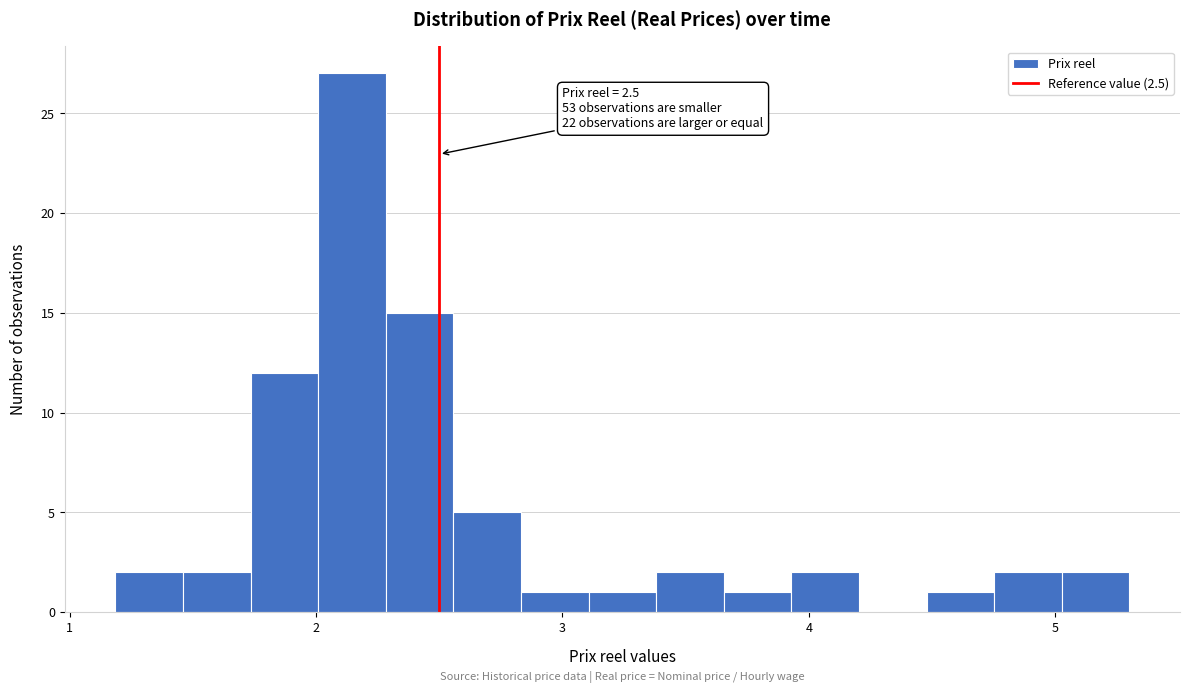

Read against the x-axis, roughly where is the centre of the tallest bar?

2.1